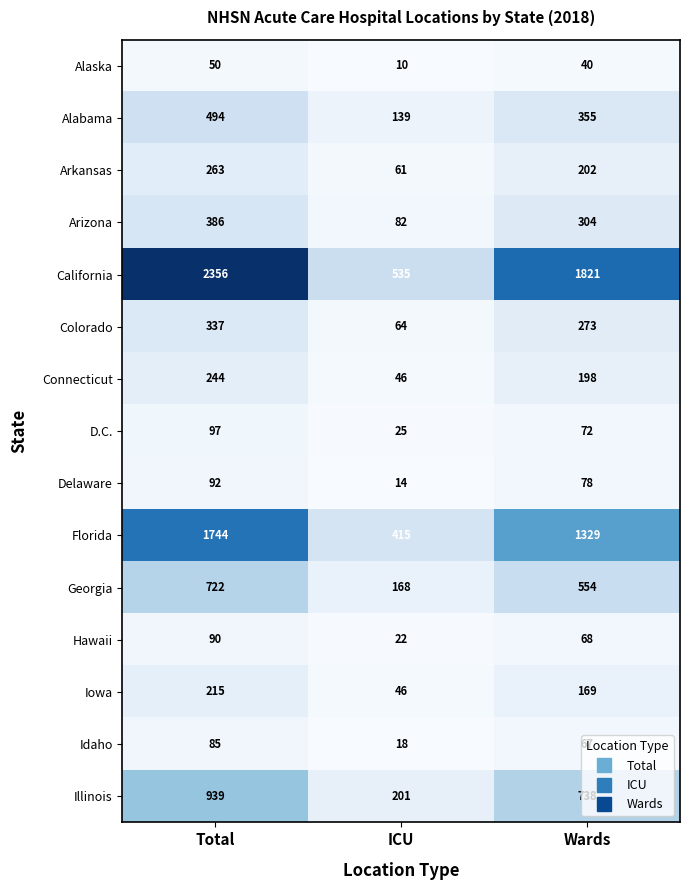

List the series in order of their peak value, highest first.

California, Florida, Illinois, Georgia, Alabama, Arizona, Colorado, Arkansas, Connecticut, Iowa, D.C., Delaware, Hawaii, Idaho, Alaska